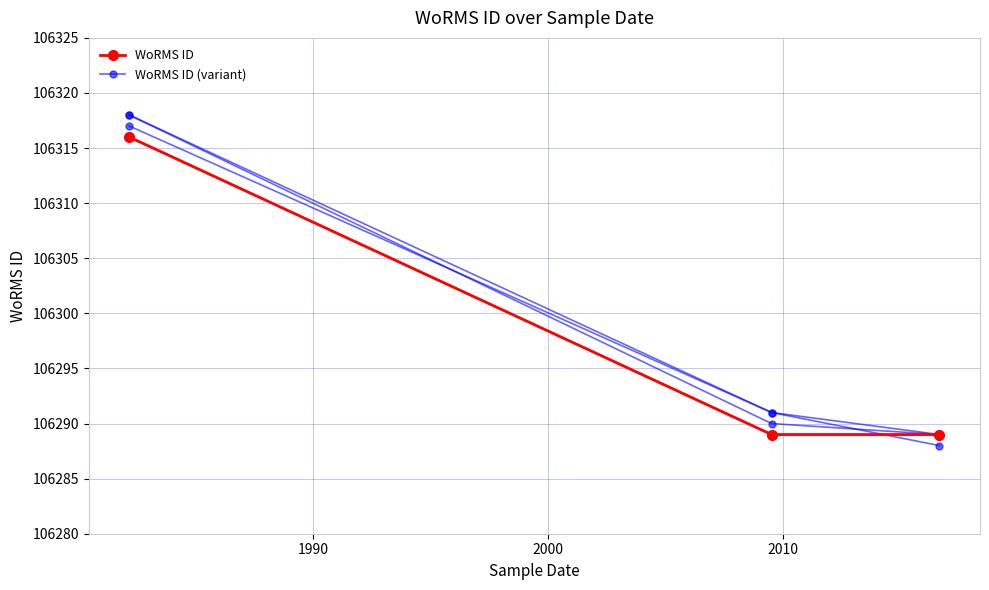

At how many categories does at least one series exceed 106298?

1